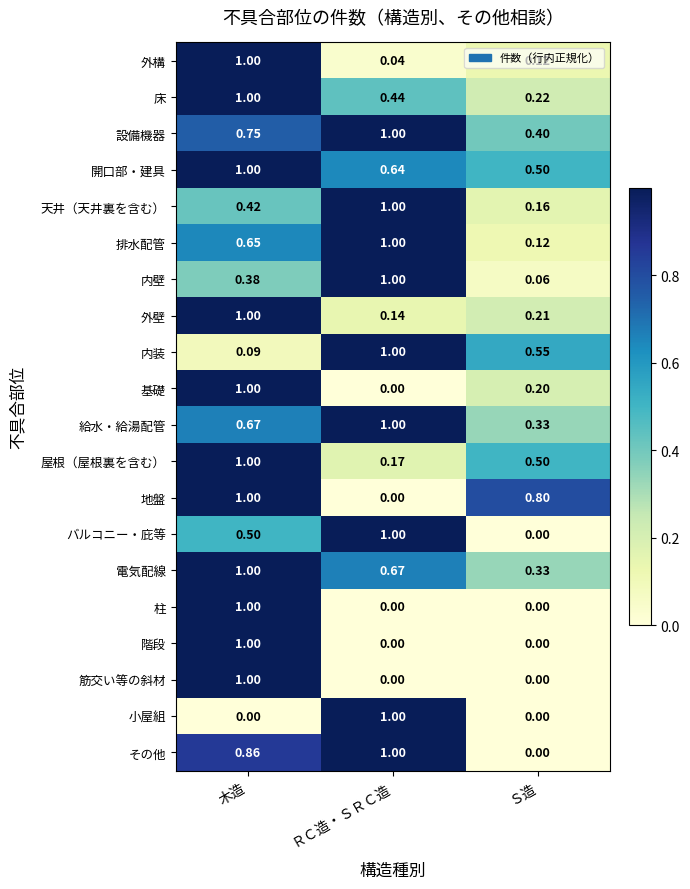

What is the greatest value displayed?

1.0